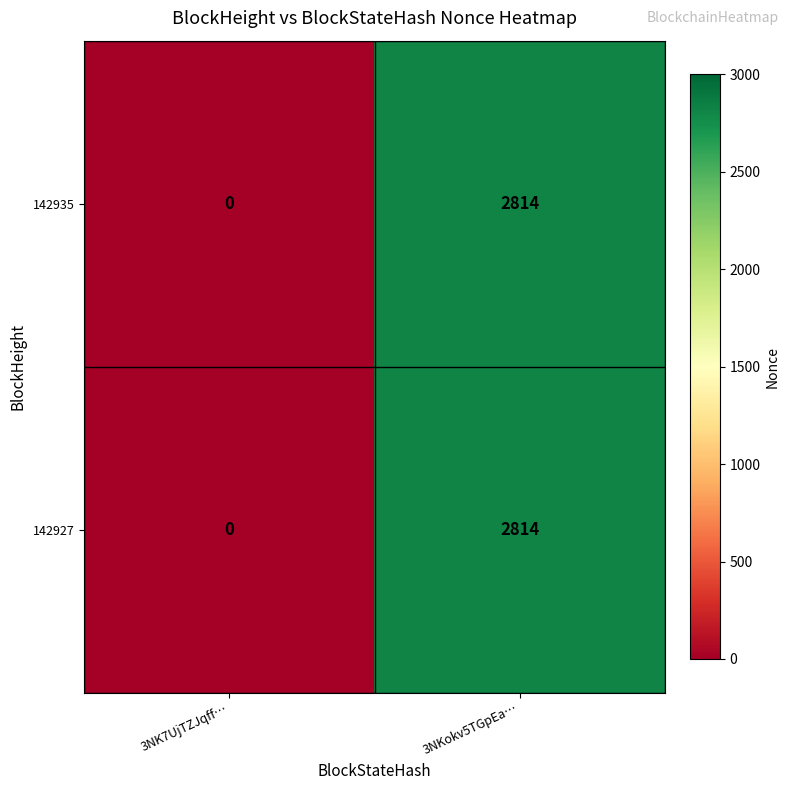

At how many categories does at least one series exceed 1251?

1